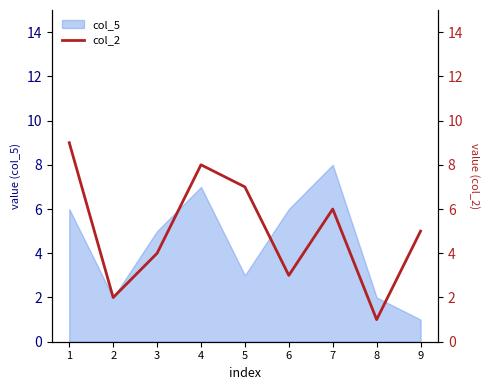

At which category does the chart reach its peak across all series?

1